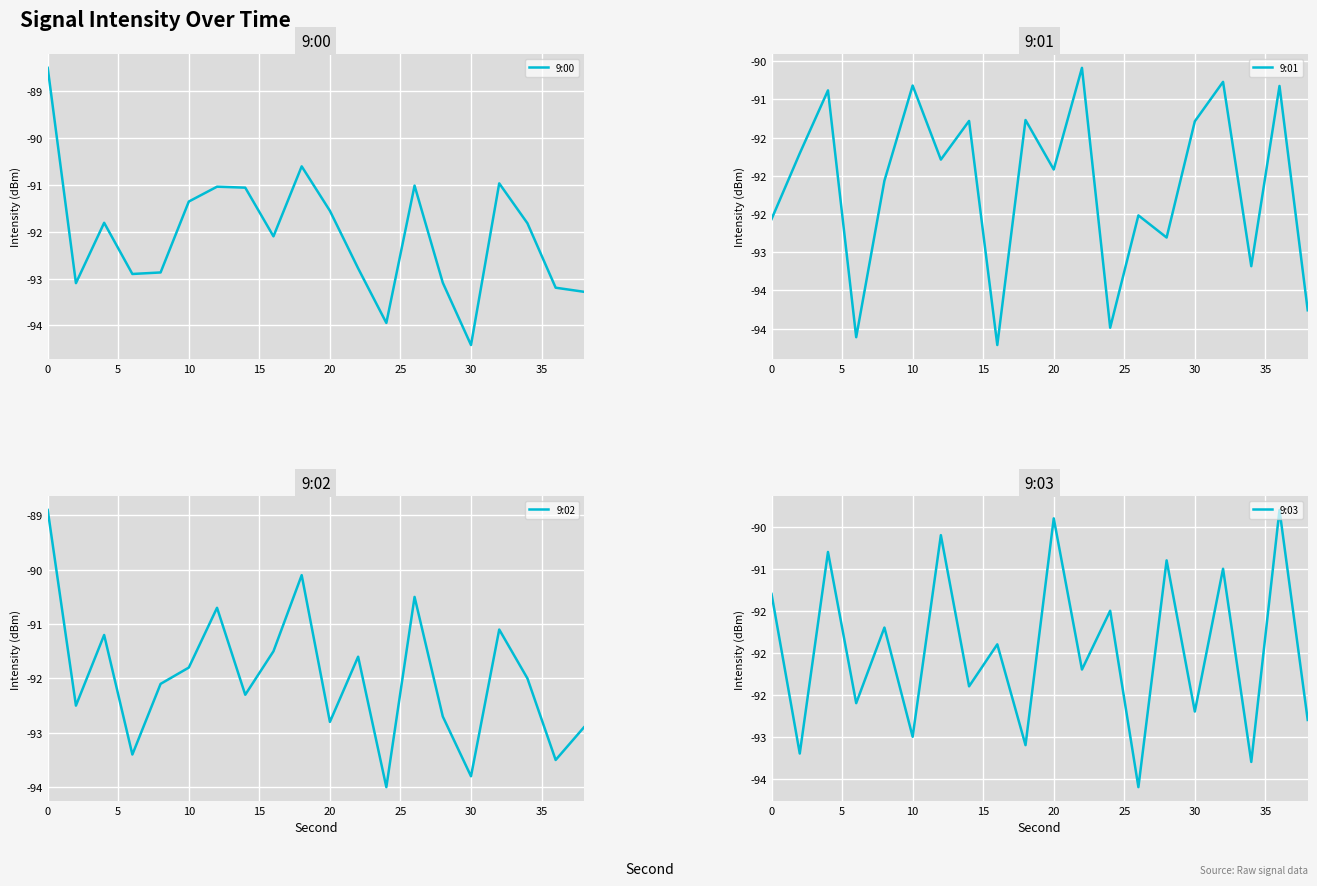

Rank the series by their maximum value, from highest to lowest.

9:00, 9:02, 9:03, 9:01